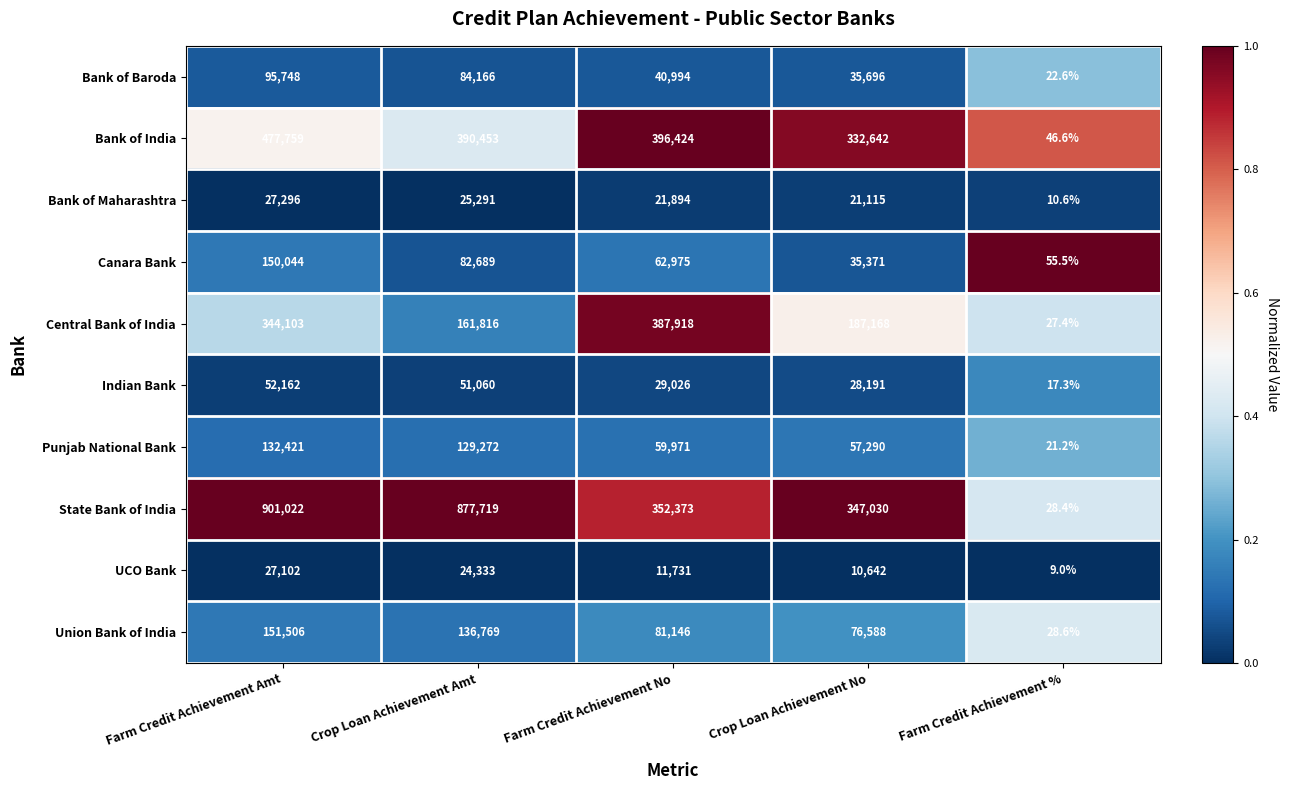

Is it true that Bank of India equals 24.2 at Farm Credit Achievement %?

False